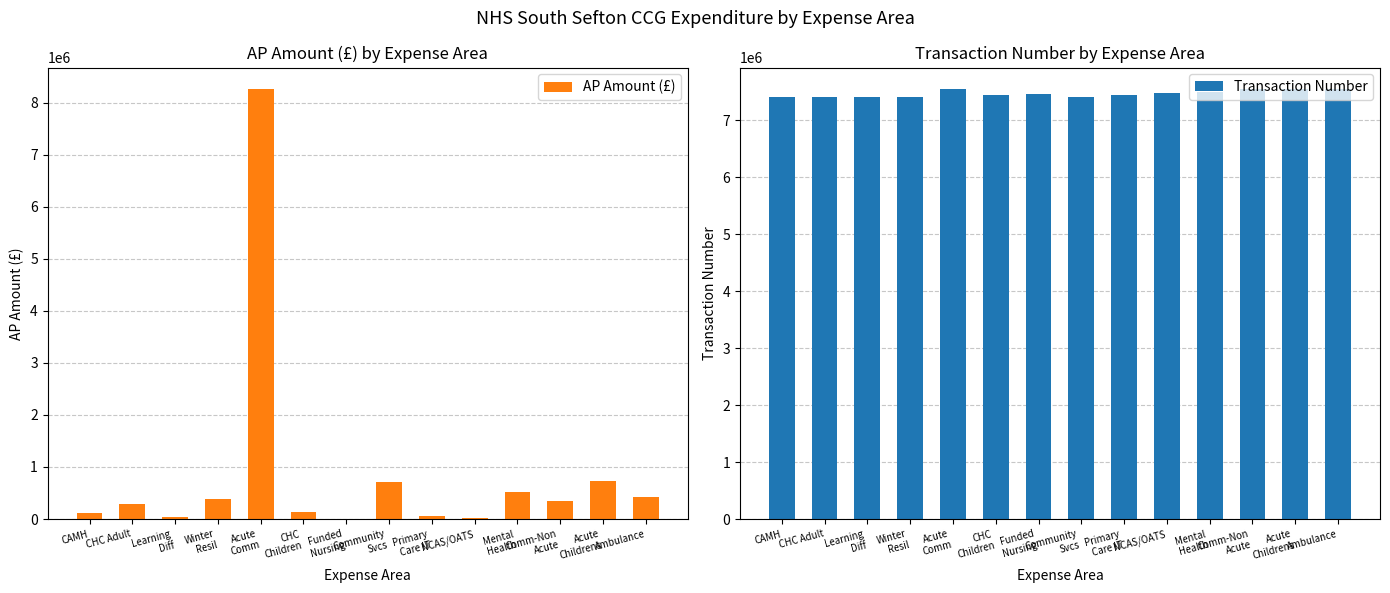

What is the difference between the second highest and second lowest values in the AP Amount (£) series?

698313.0